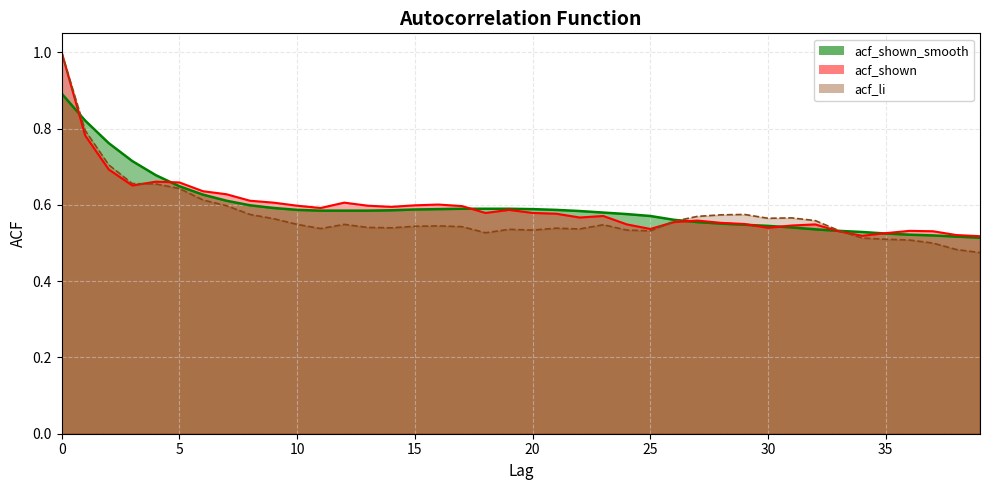

The value of acf_shown at 10 is 0.6. True or false?

True